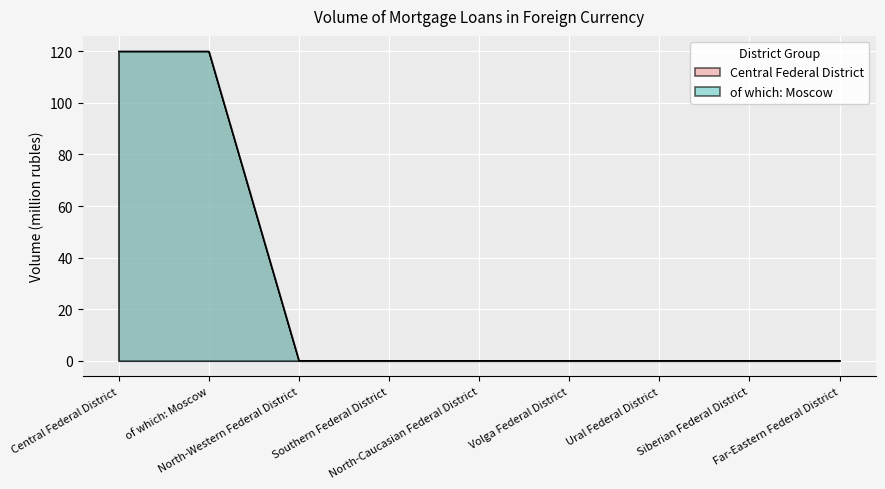

At which category does the chart reach its minimum across all series?

North-Western Federal District